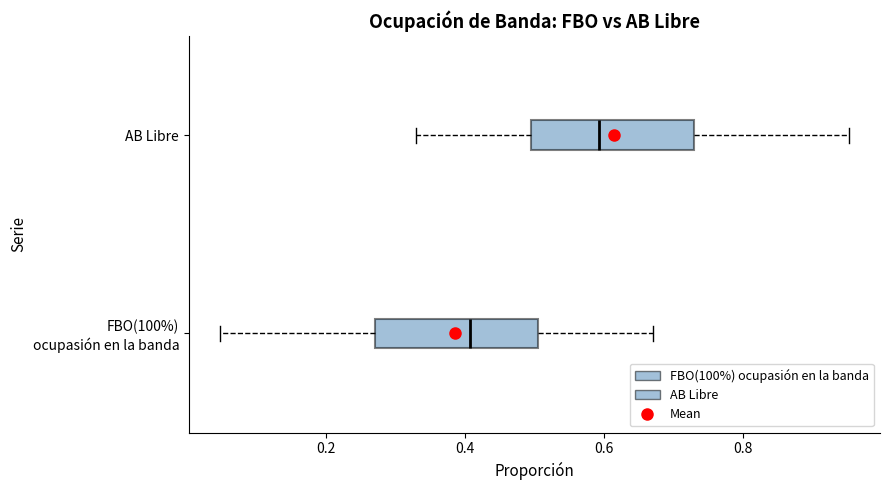

Reading bottom to top, transcribe this box plot: for each box, give where its median line is, the range the box spans, and where its two whiskers end, as read against the x-axis. The values are not printed on the chart, so give them approximately, as read against the axis.

FBO(100%) ocupasión en la banda: median 0.40, box 0.28 to 0.50, whiskers 0.04 to 0.68
AB Libre: median 0.60, box 0.50 to 0.72, whiskers 0.32 to 0.96